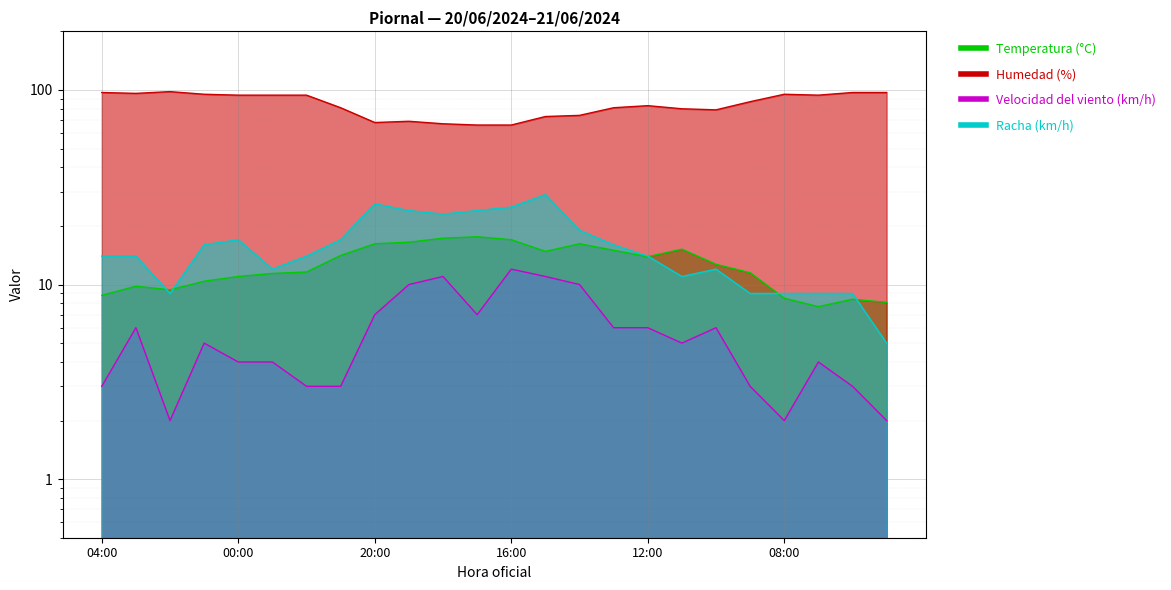

Which category has the lowest value in the Temperatura (°C) series?

07:00